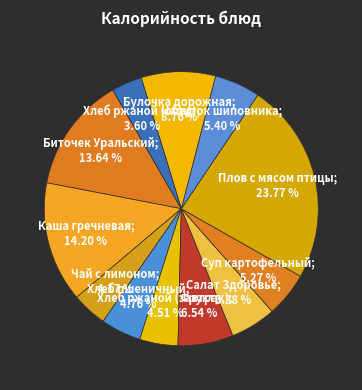

To the nearest percent, what is the average slice percentage?

8%